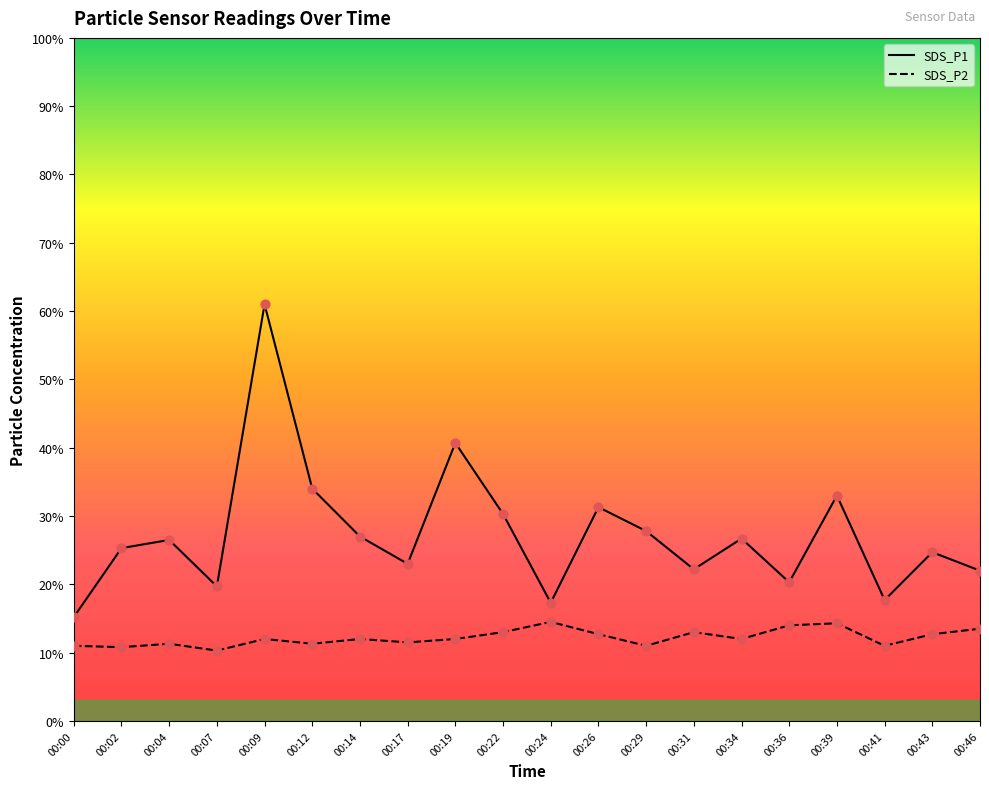

Is the value of SDS_P1 at 00:14 greater than the value of SDS_P2 at 00:46?

Yes